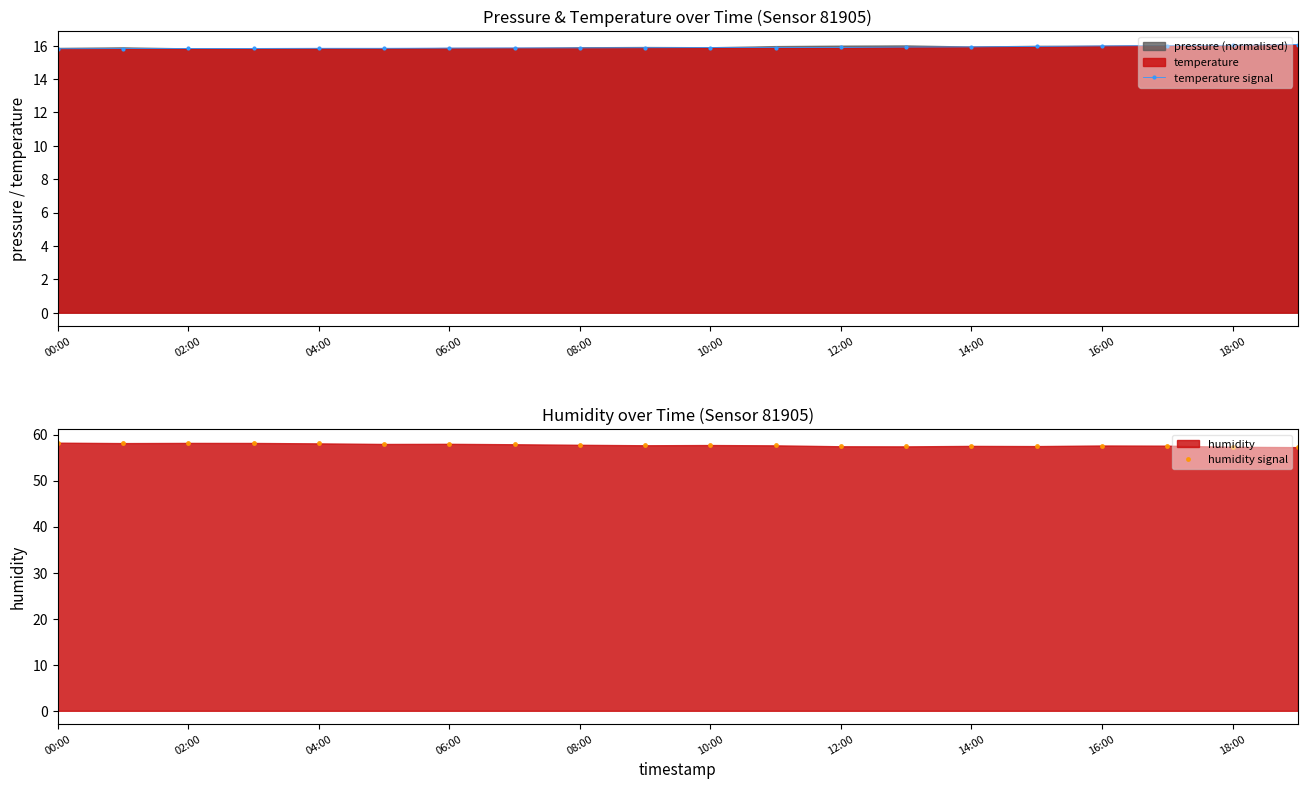

What is the highest value of the temperature signal series?

16.1